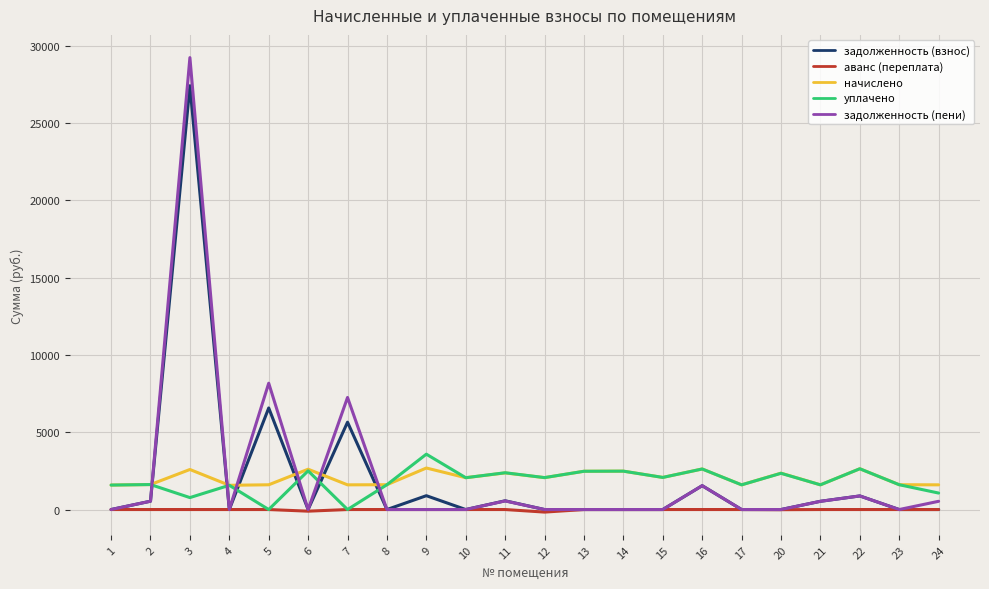

True or false: задолженность (взнос) has more than 1 interior local peaks.

True